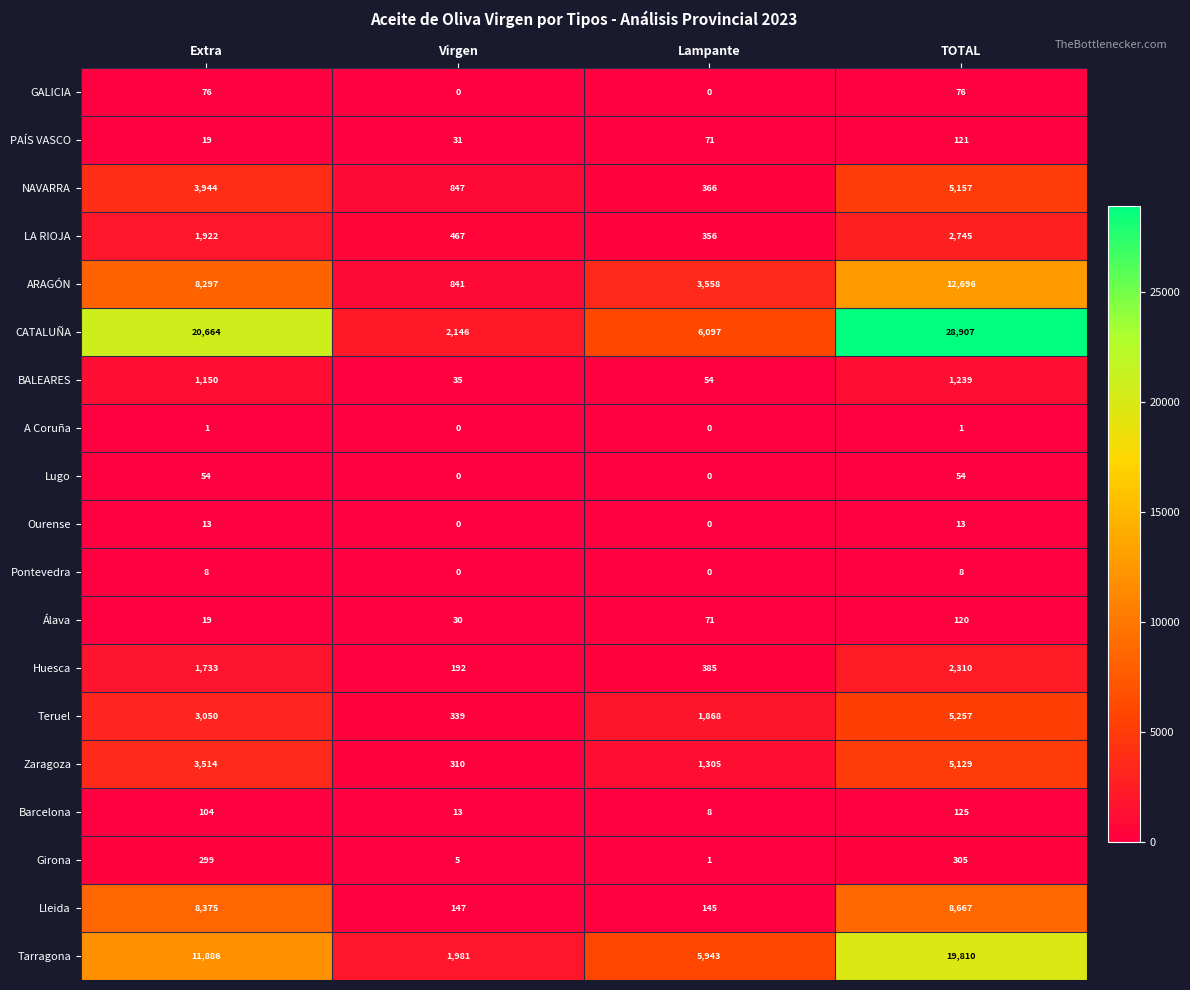

What is the difference between the maximum and minimum values in the Ourense series?

13